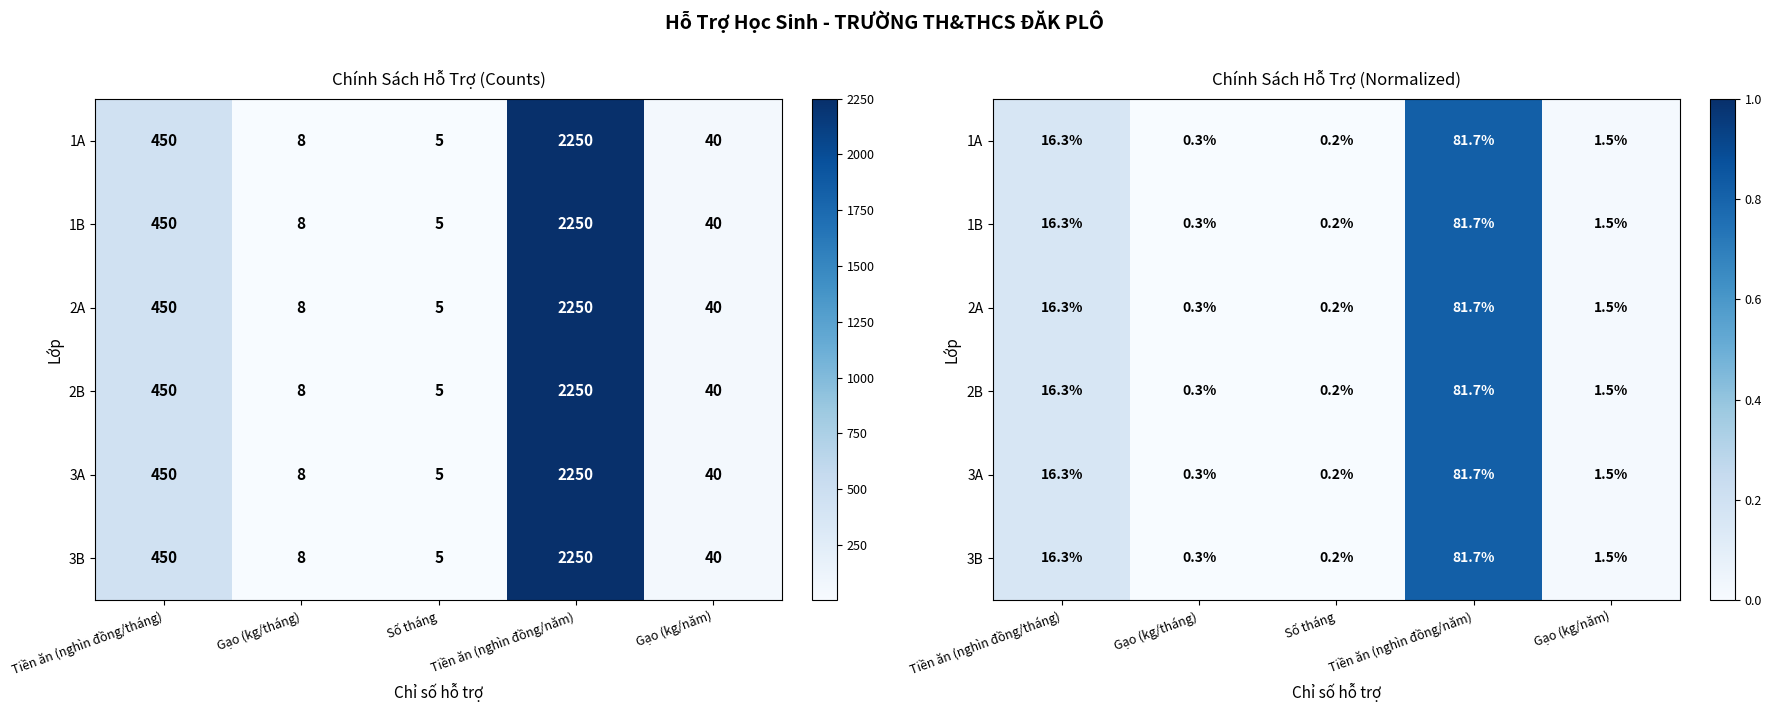

What is the greatest value displayed?

0.8